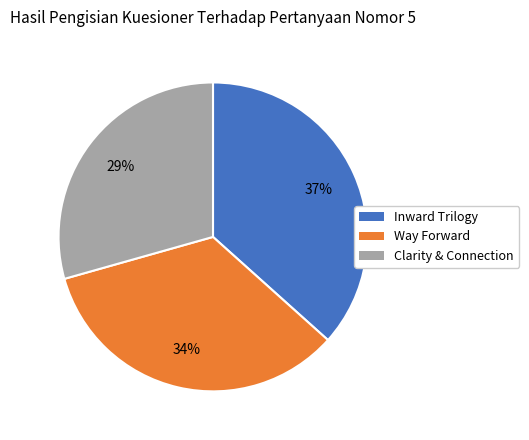

Do Inward Trilogy and Way Forward together represent more than half of the pie?

Yes